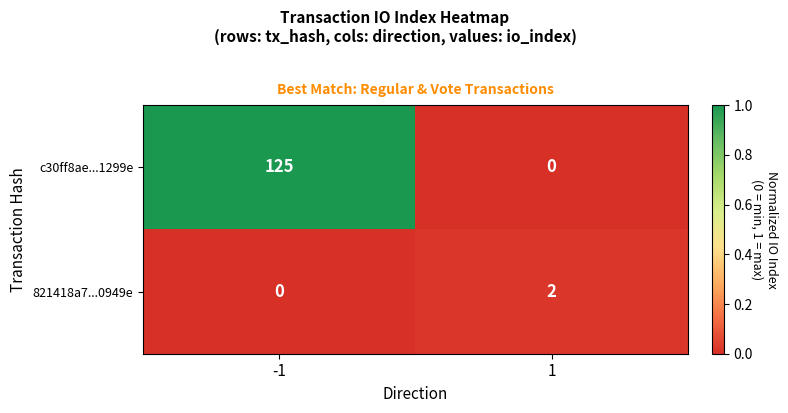

Rank the series at -1 from lowest to highest value.

821418a7...0949e, c30ff8ae...1299e